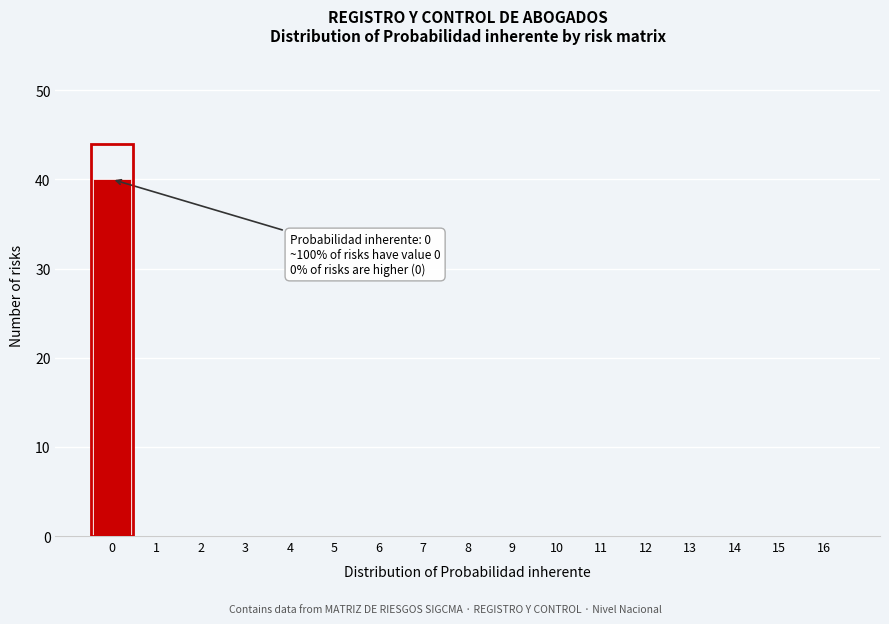

Reading left to right, extract all data points from this chart.

0=40	1=0	2=0	3=0	4=0	5=0	6=0	7=0	8=0	9=0	10=0	11=0	12=0	13=0	14=0	15=0	16=0